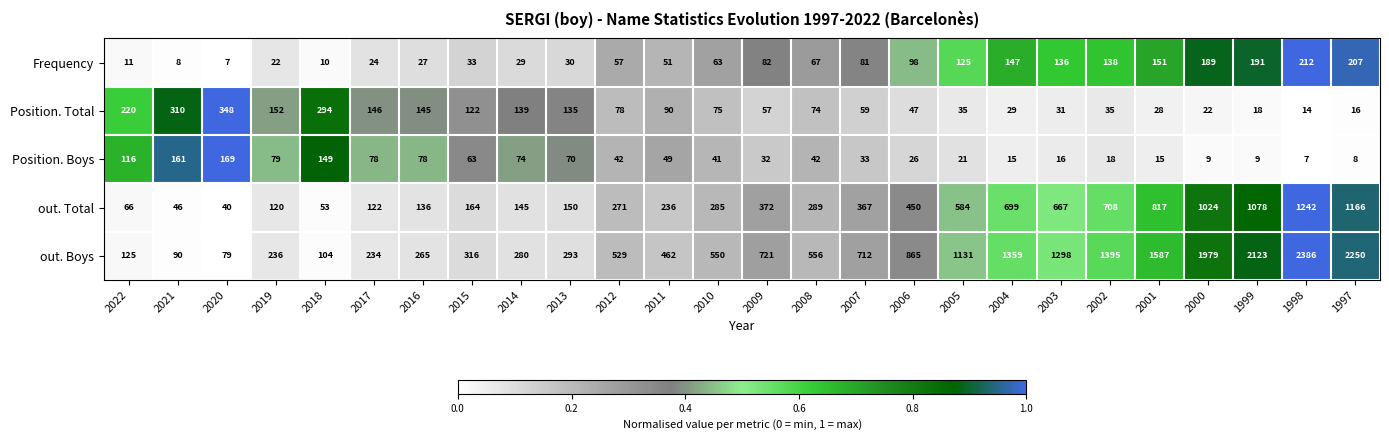

How many categories are shown in the chart?

26